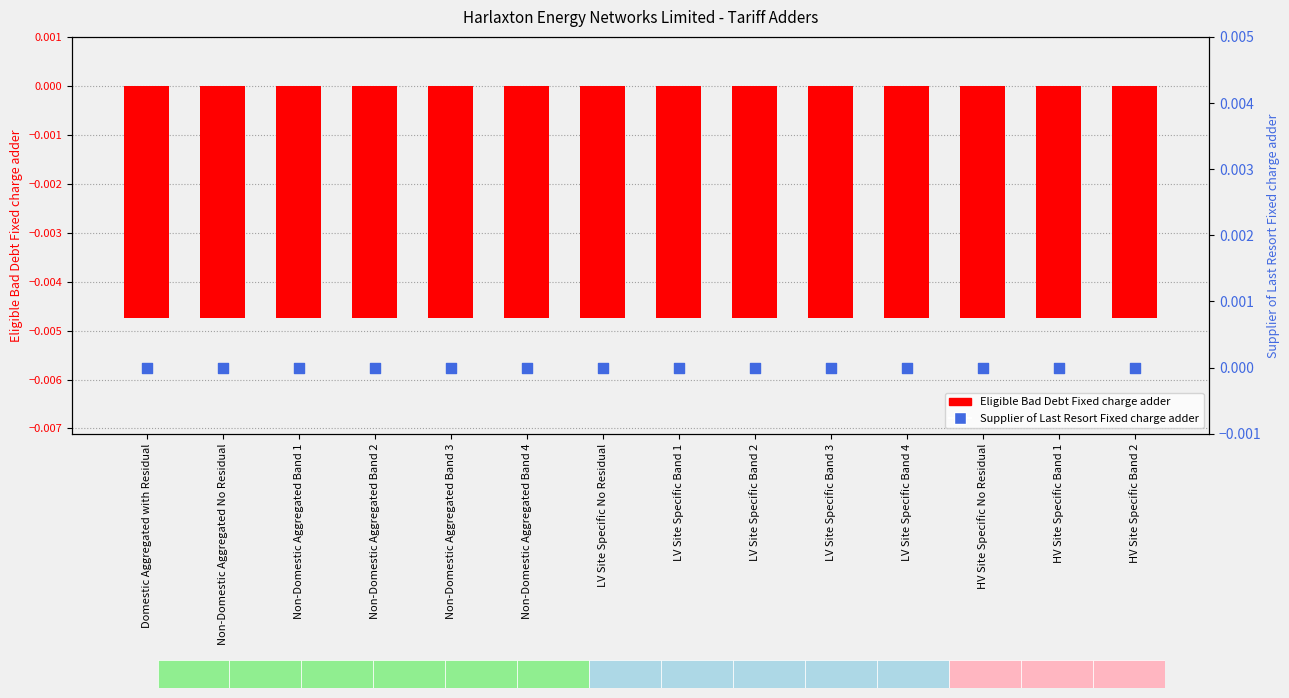

Is the value of Supplier of Last Resort Fixed charge adder at Non-Domestic Aggregated Band 3 greater than the value of Eligible Bad Debt Fixed charge adder at HV Site Specific Band 2?

Yes